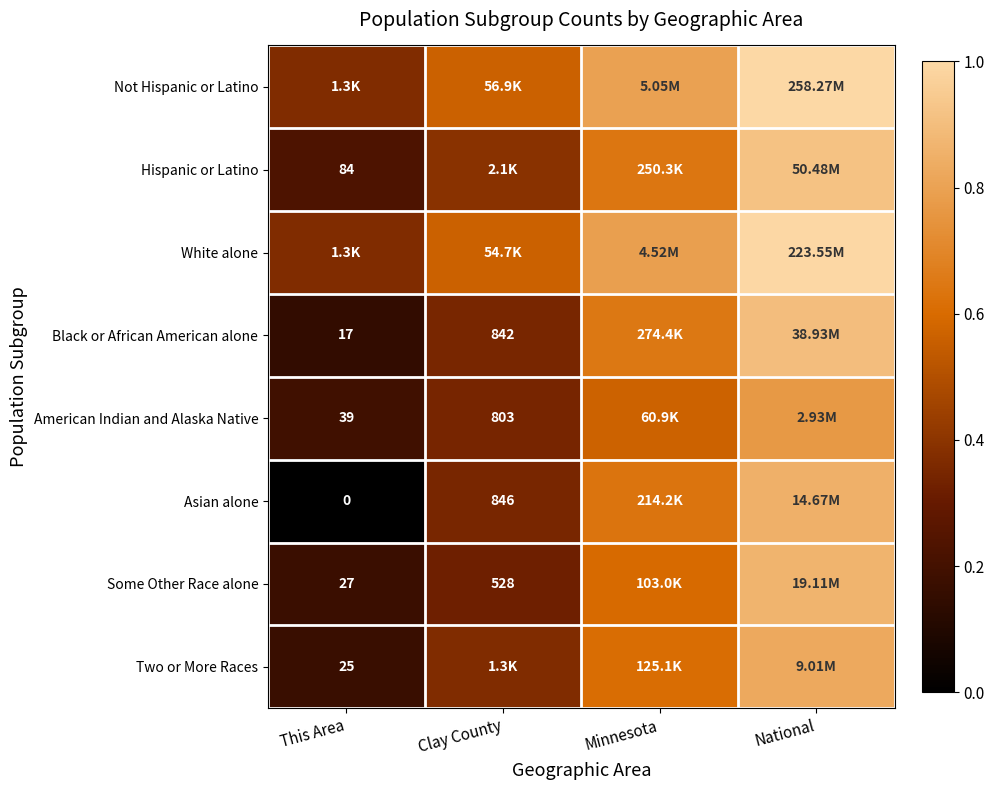

What is the sum of the Two or More Races values at National and This Area?

1.0